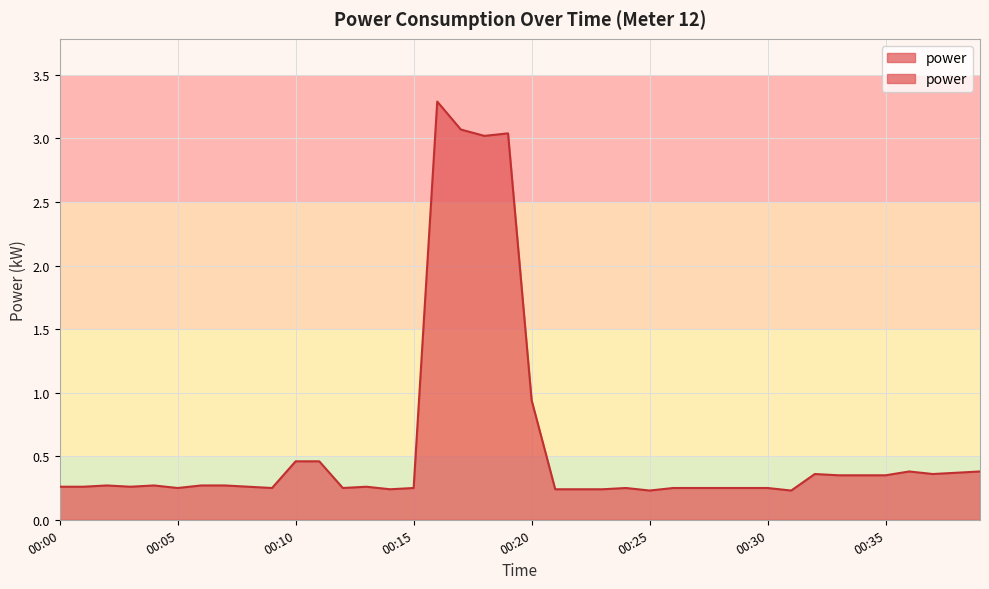

What is the value of the 24th point from the left?

0.2